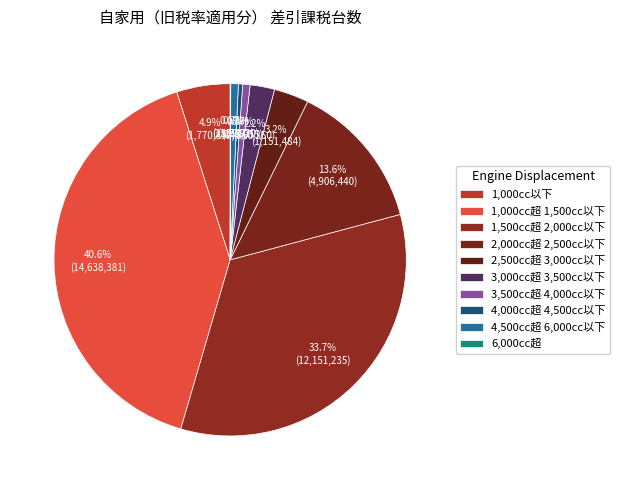

Which has a higher value, 4,500cc超 6,000cc以下 or 3,000cc超 3,500cc以下?

3,000cc超 3,500cc以下